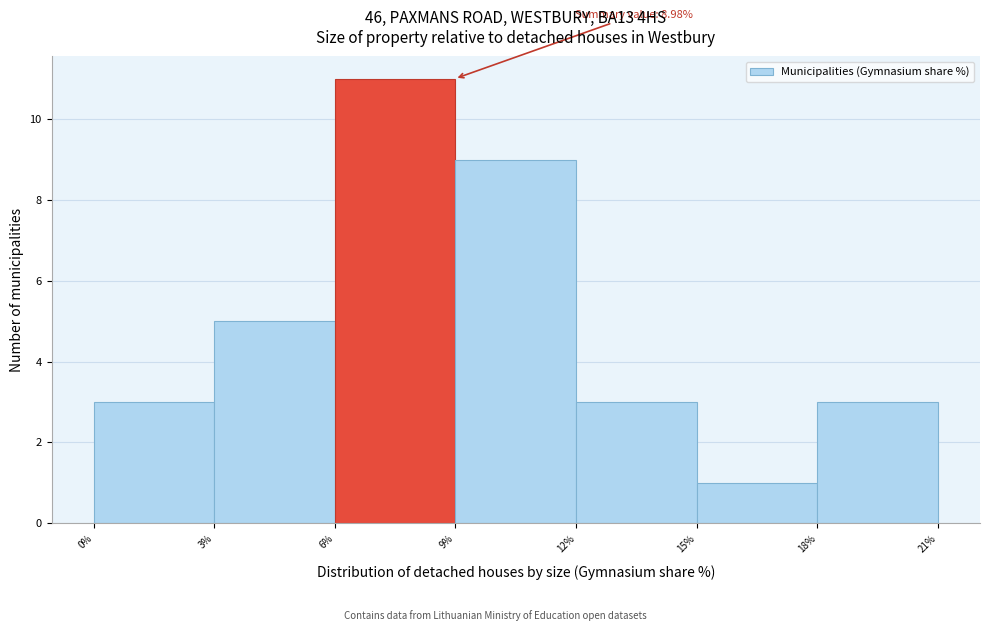

Which range on the x-axis has the tallest bar?

6% to 9%